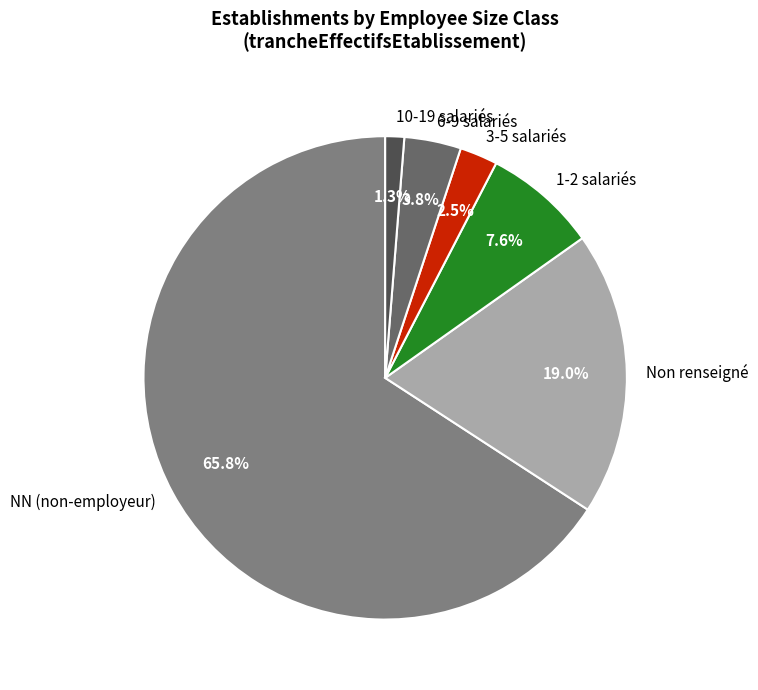

Which slice is the largest?

NN (non-employeur)